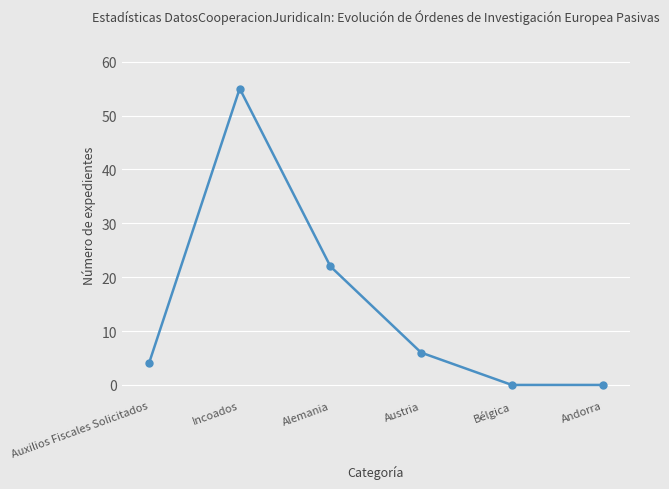

Reading right to left, transcribe all the data shown in this chart.

0	0	6	22	55	4